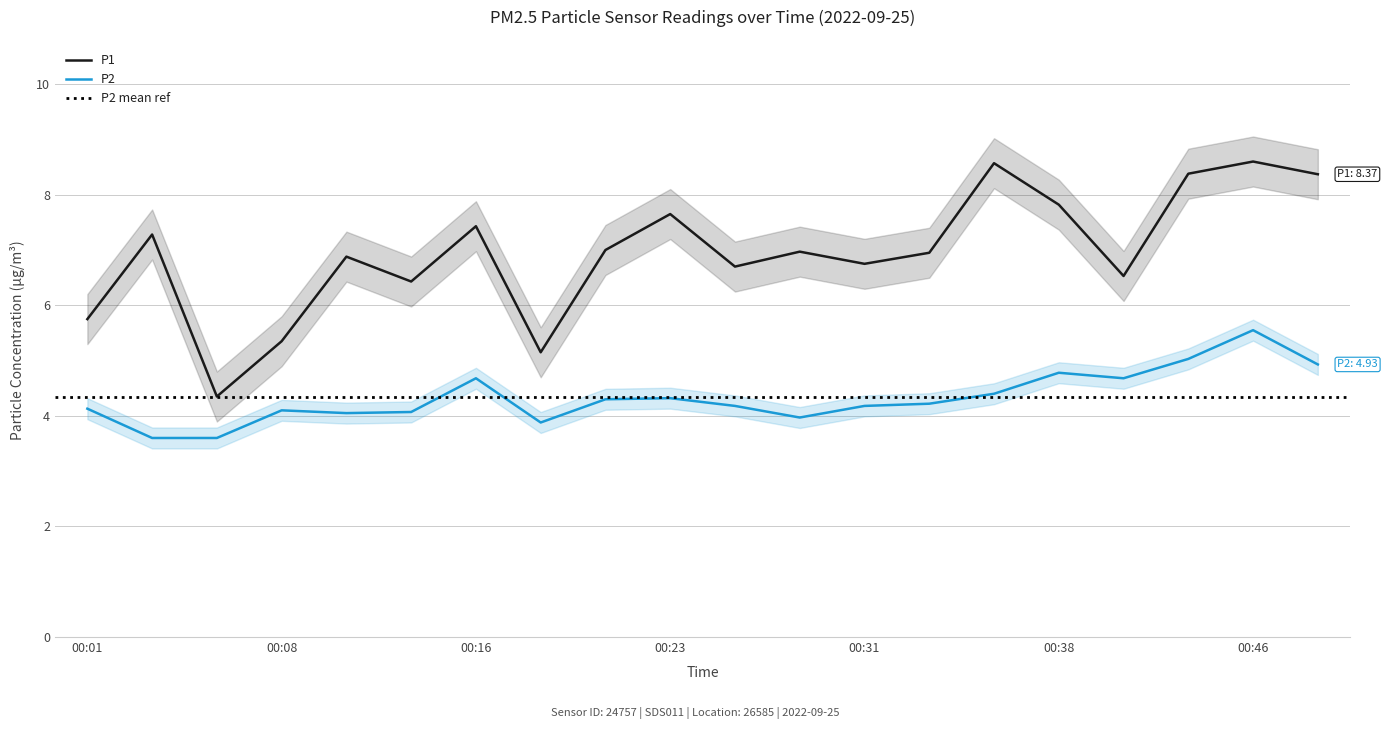

What is the maximum value shown in the chart?

8.6